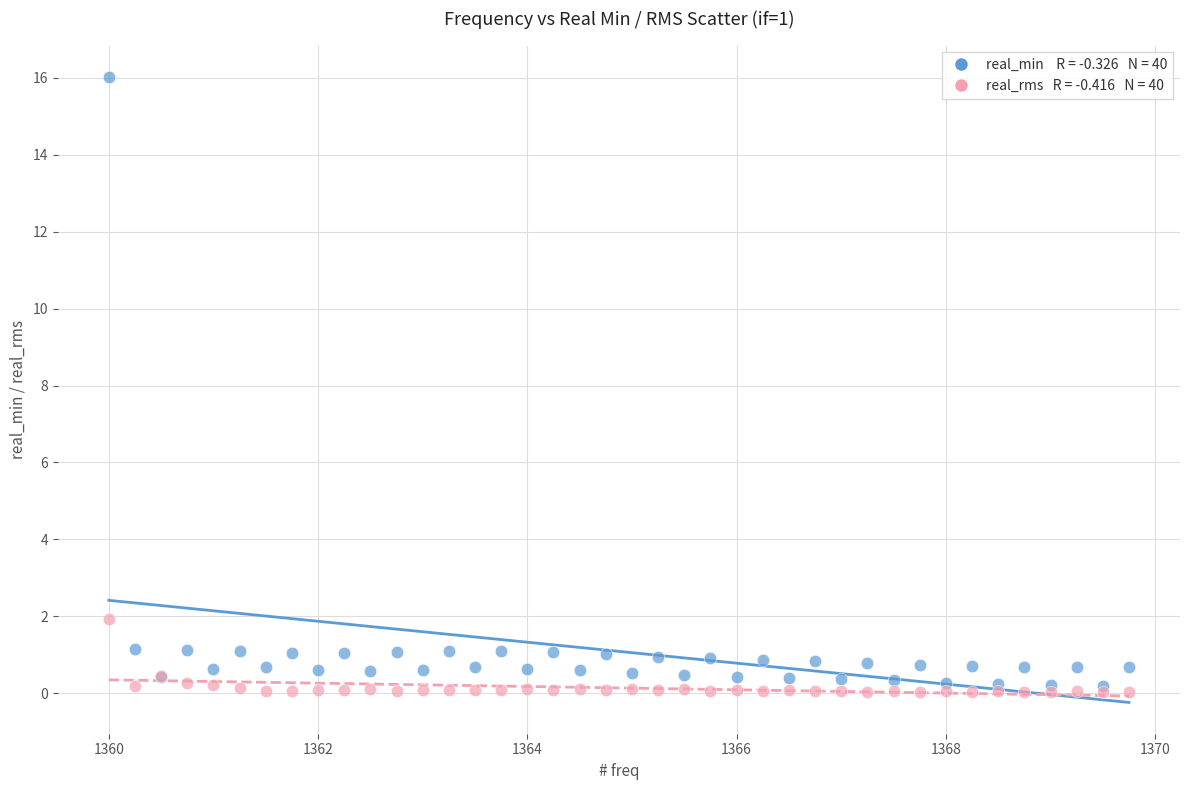

Across all series, what Y value is closest to 8?

1.9